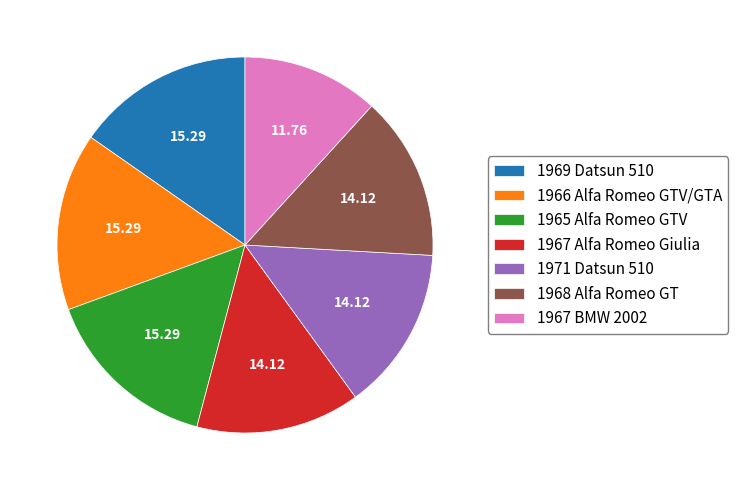

Which has a higher value, 1966 Alfa Romeo GTV/GTA or 1967 Alfa Romeo Giulia?

1966 Alfa Romeo GTV/GTA